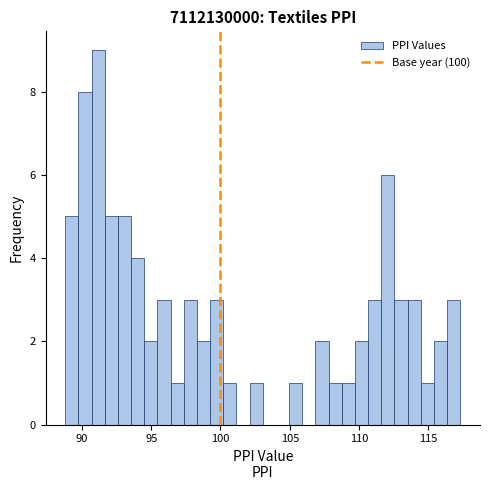

Around what value on the x-axis is the tallest bar? Give the approximate position of its centre, as read against the axis.

91.0